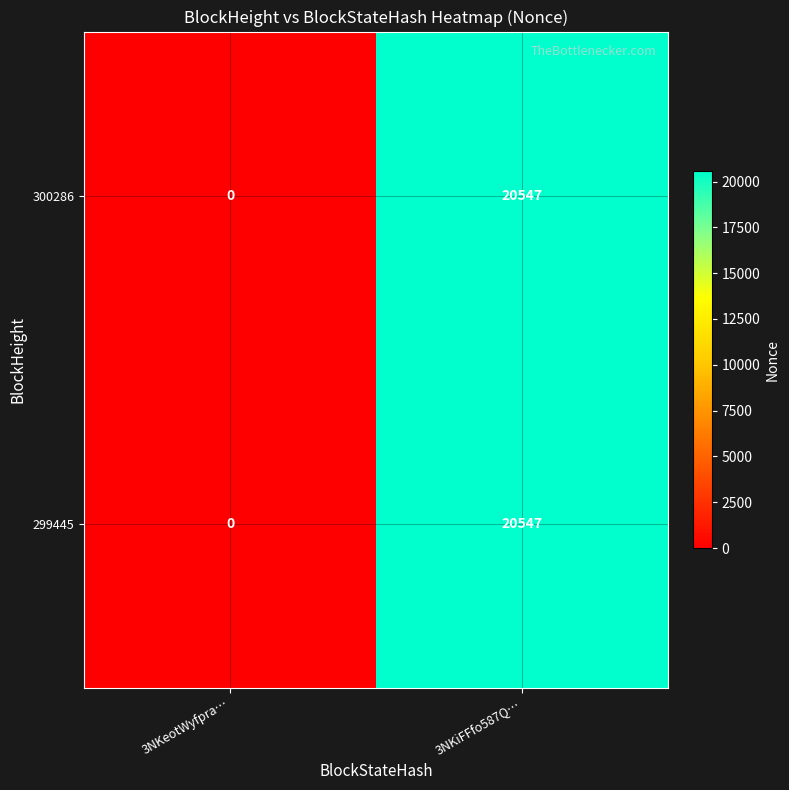

The value of 300286 at 3NKeotWyfpra… is -8748. True or false?

False